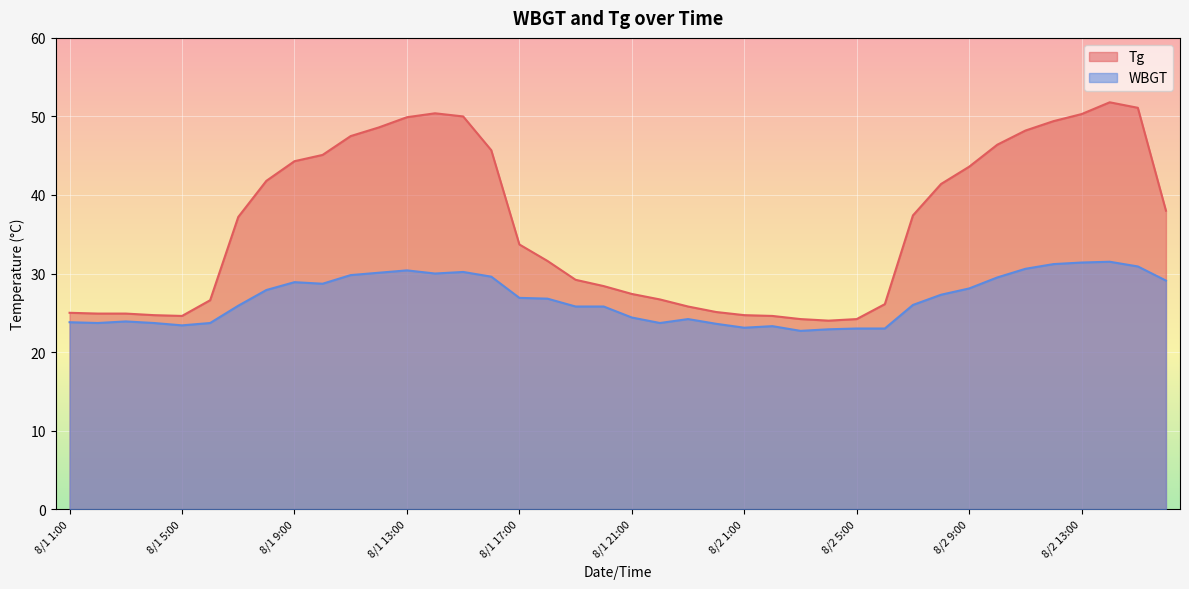

At which label does Tg first exceed 37?

8/1 7:00